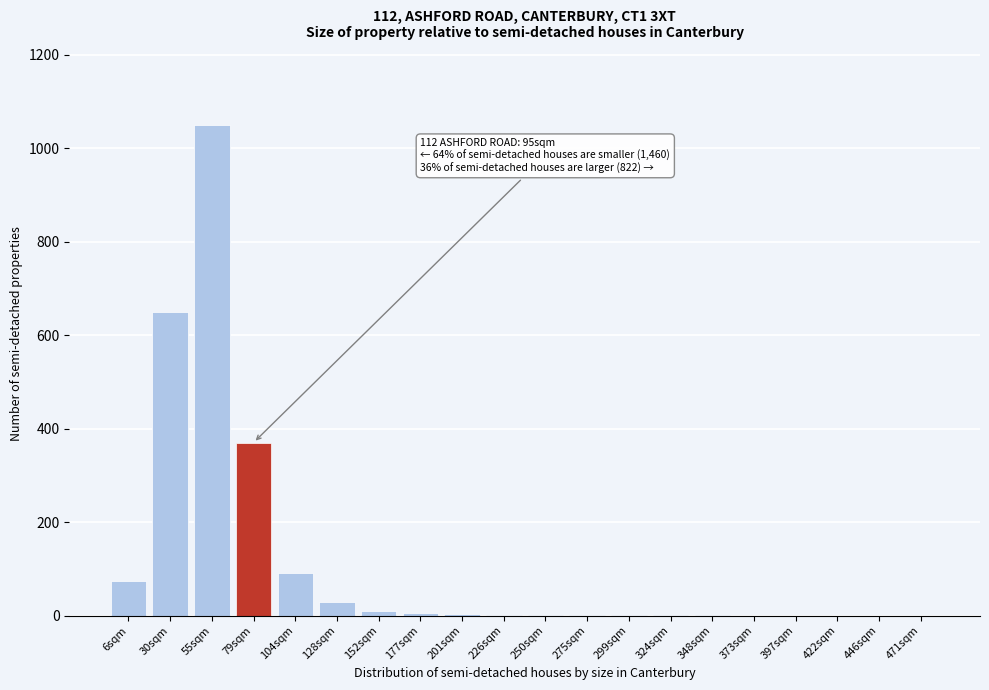

At which label is the value closest to 525?

30sqm